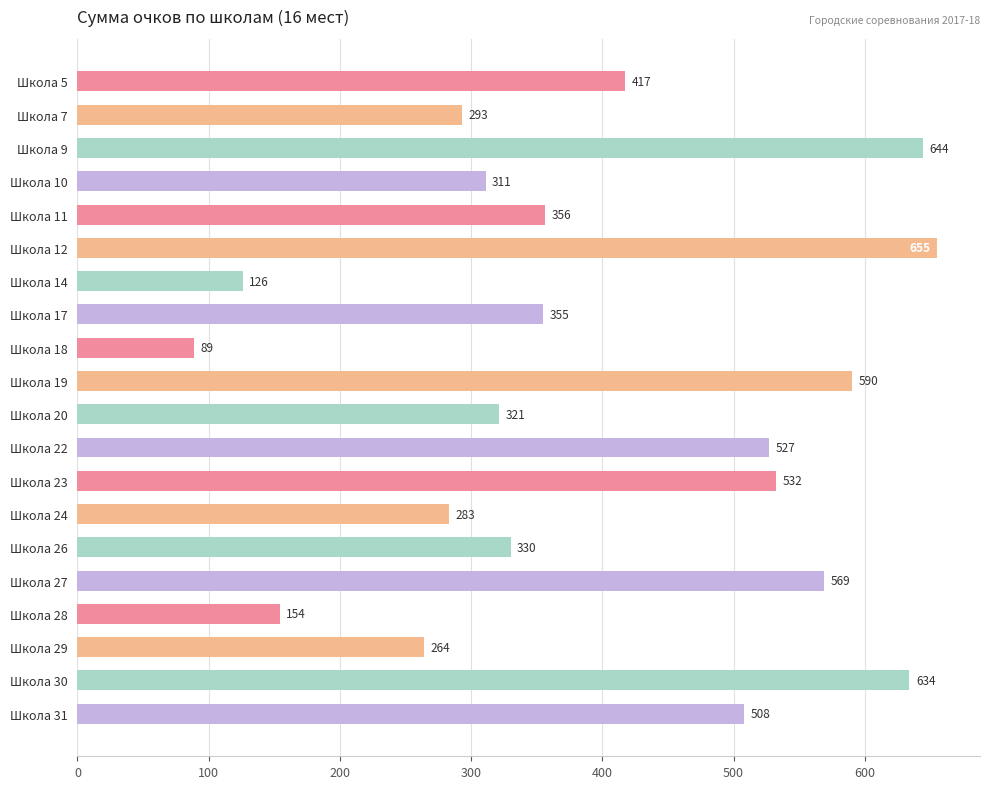

What is the difference between the second highest and second lowest values?

518